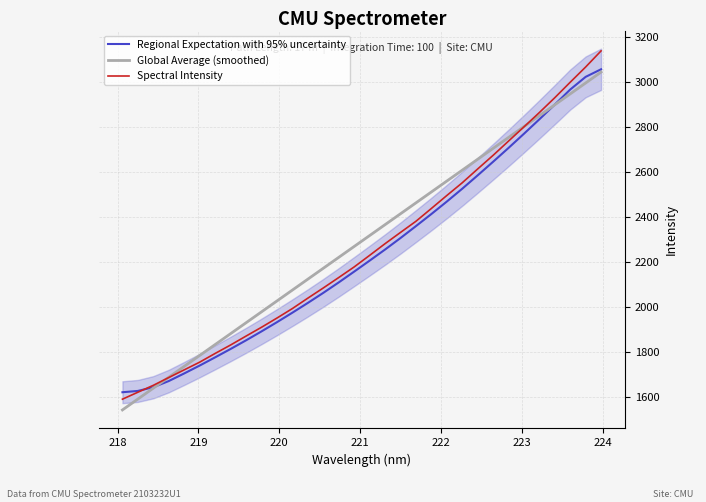

What is the difference between the maximum and minimum values in the Spectral Intensity series?

1545.8